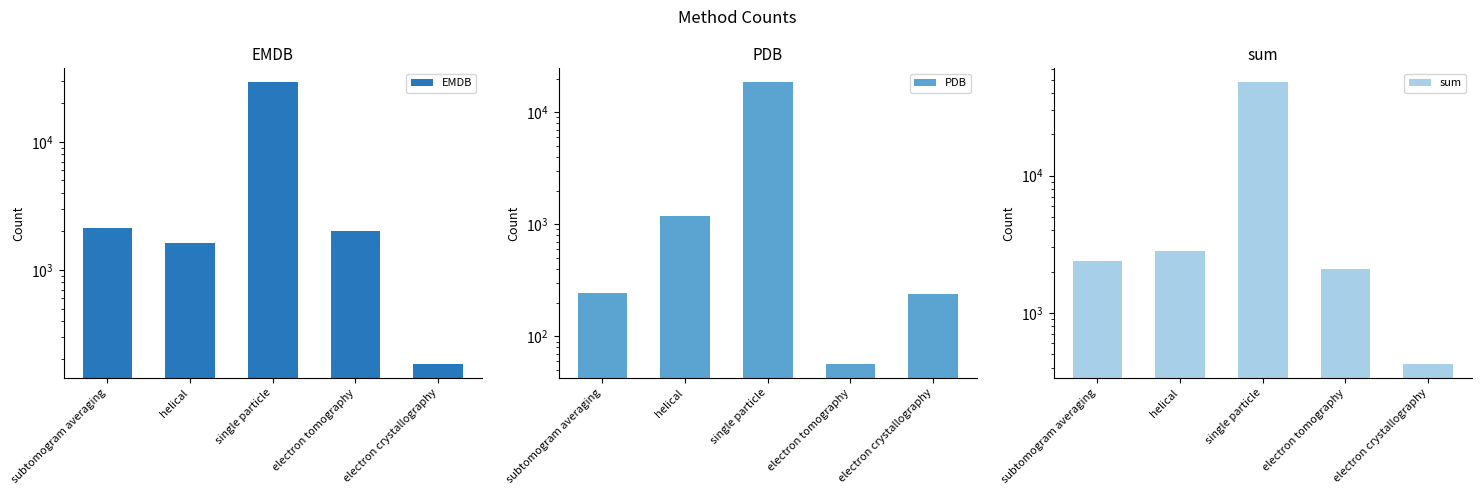

The value of EMDB at helical is 1628. True or false?

True